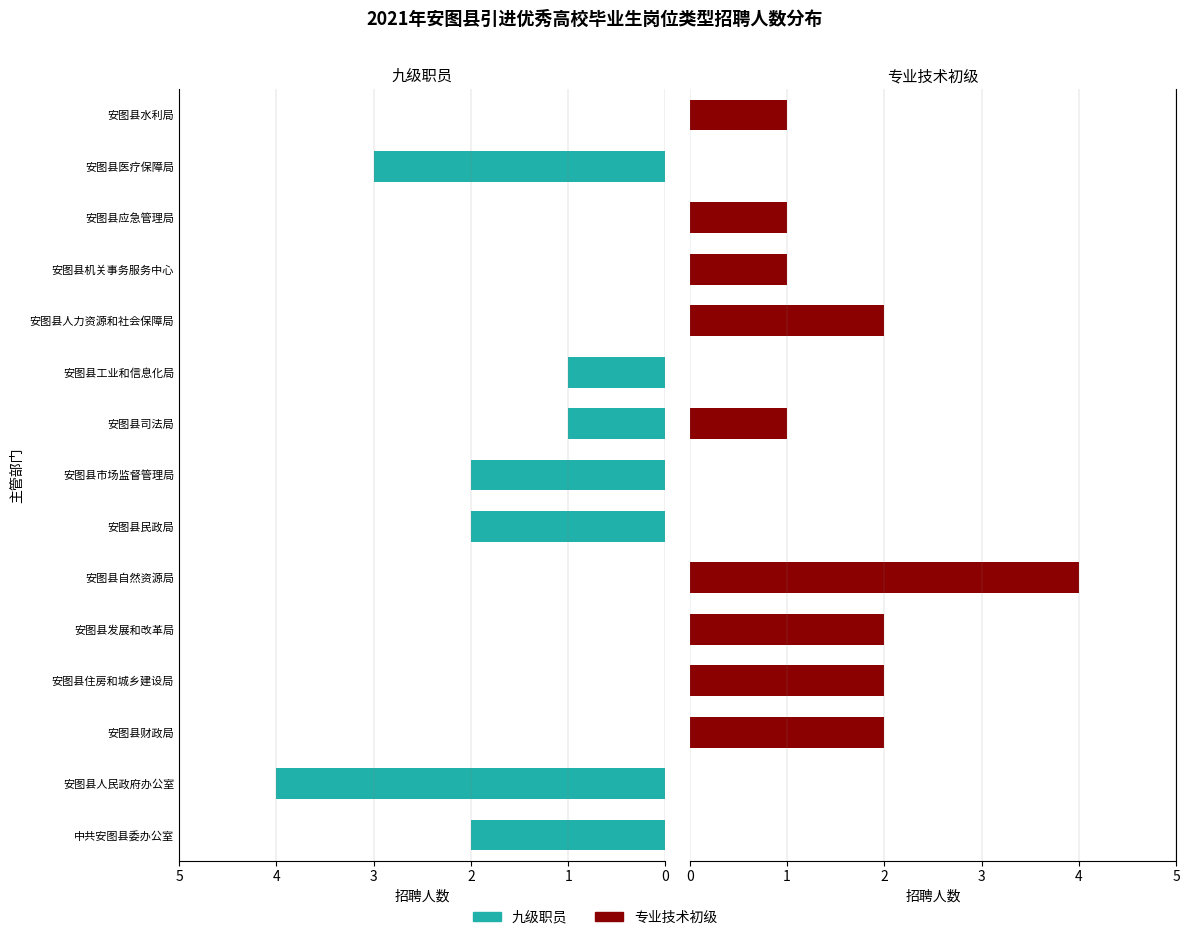

How many groups of bars are there?

15